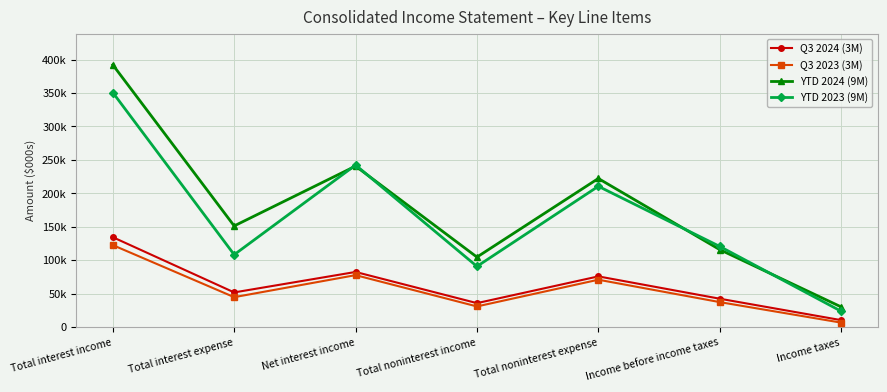

Reading right to left, extract all data points from this chart.

Q3 2024 (3M): 10560	42564	75926	35951	82541	51959	134500
Q3 2023 (3M): 6824	37490	70945	31008	77791	44878	122669
YTD 2024 (9M): 30359	115945	222232	104752	240742	151332	392074
YTD 2023 (9M): 23873	120689	210553	90868	242318	108355	350673